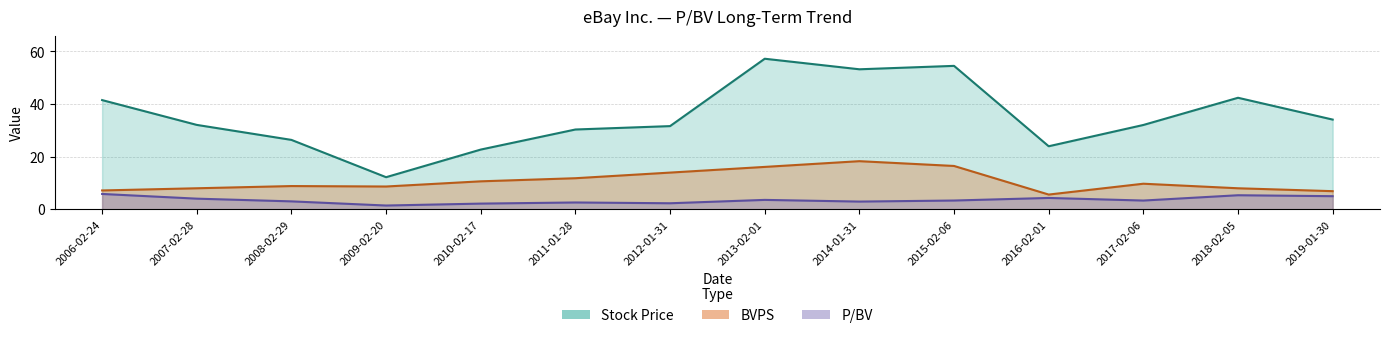

Where is P/BV nearest to the value 3?

2008-02-29